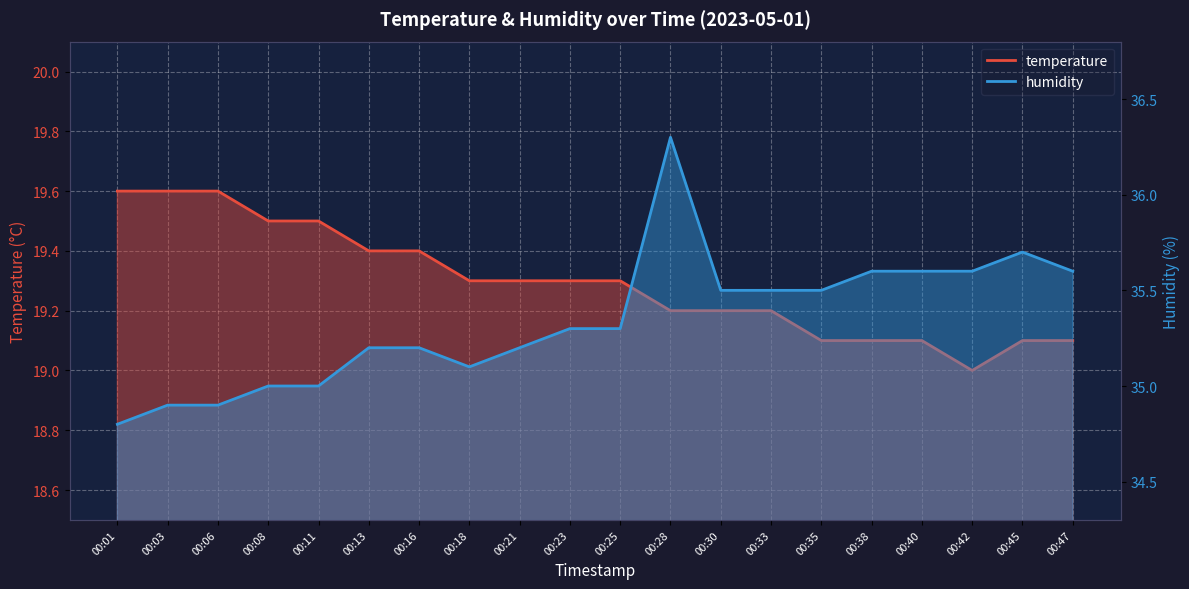

Rank the series at 00:25 from highest to lowest value.

humidity, temperature